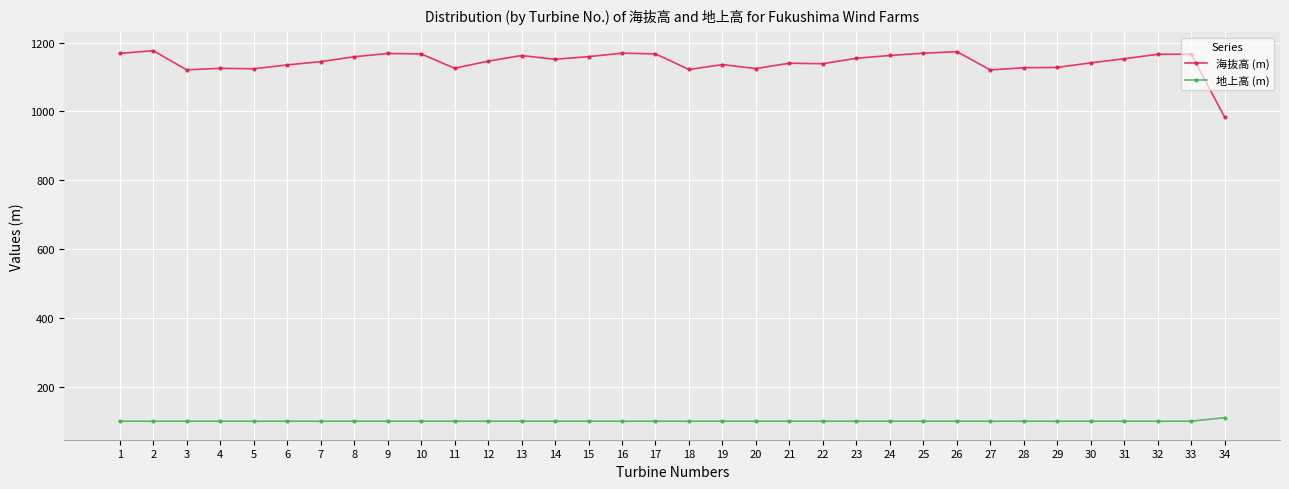

At how many categories does at least one series exceed 1109?

33